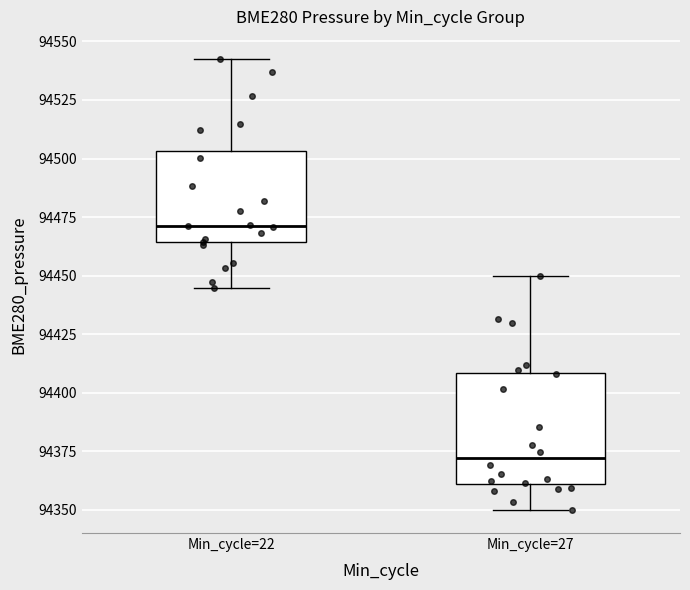

Which box's median line is the lowest?

Min_cycle=27